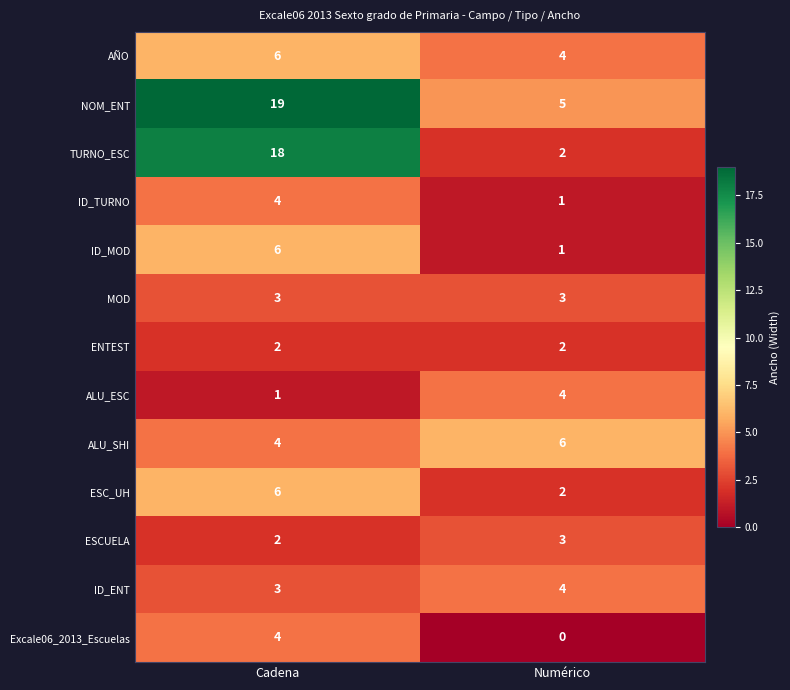

Reading right to left, what are all the values shown in this chart?

AÑO: Numérico=4	Cadena=6
NOM_ENT: Numérico=5	Cadena=19
TURNO_ESC: Numérico=2	Cadena=18
ID_TURNO: Numérico=1	Cadena=4
ID_MOD: Numérico=1	Cadena=6
MOD: Numérico=3	Cadena=3
ENTEST: Numérico=2	Cadena=2
ALU_ESC: Numérico=4	Cadena=1
ALU_SHI: Numérico=6	Cadena=4
ESC_UH: Numérico=2	Cadena=6
ESCUELA: Numérico=3	Cadena=2
ID_ENT: Numérico=4	Cadena=3
Excale06_2013_Escuelas: Numérico=0	Cadena=4